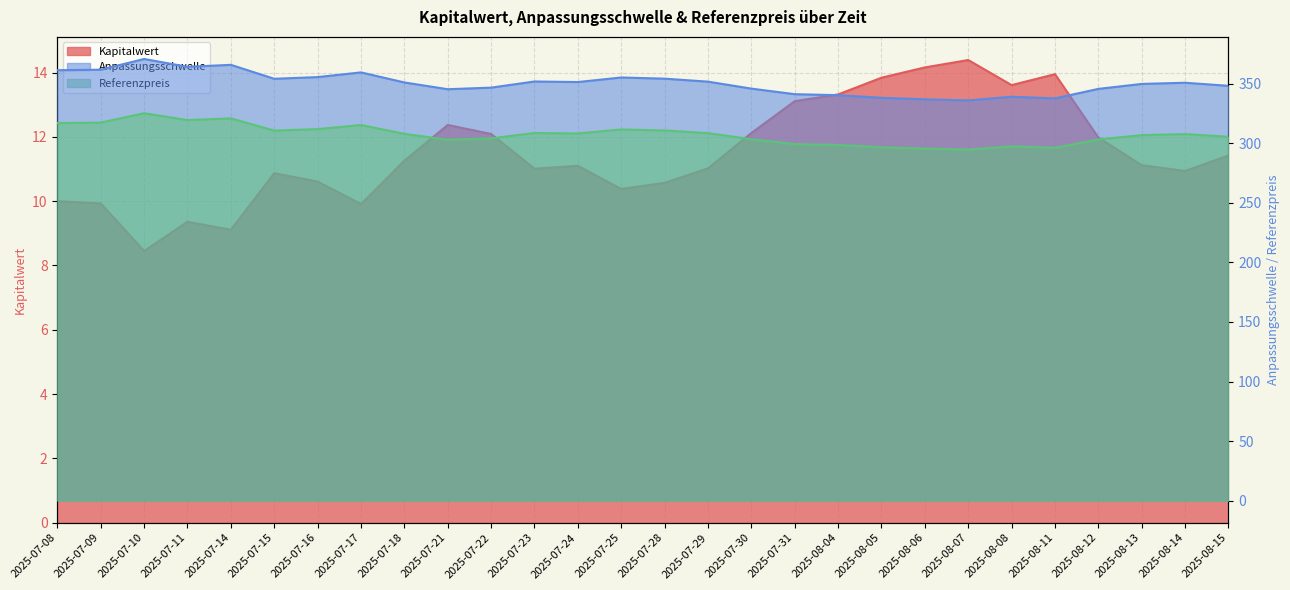

True or false: Anpassungsschwelle and Referenzpreis cross at least once.

False